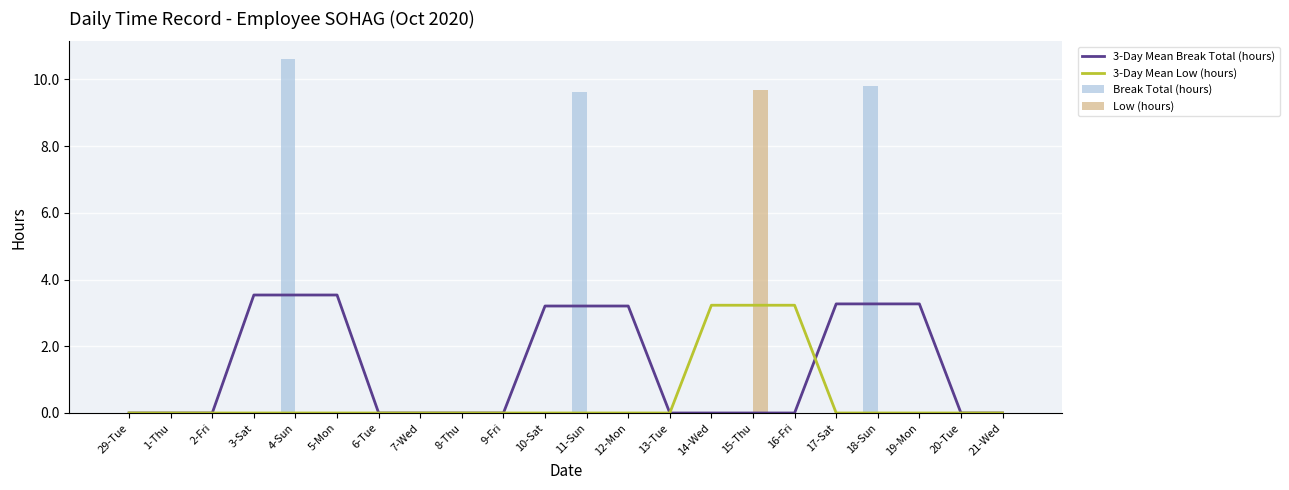

What is the difference between the maximum and minimum values in the Break Total (hours) series?

10.6